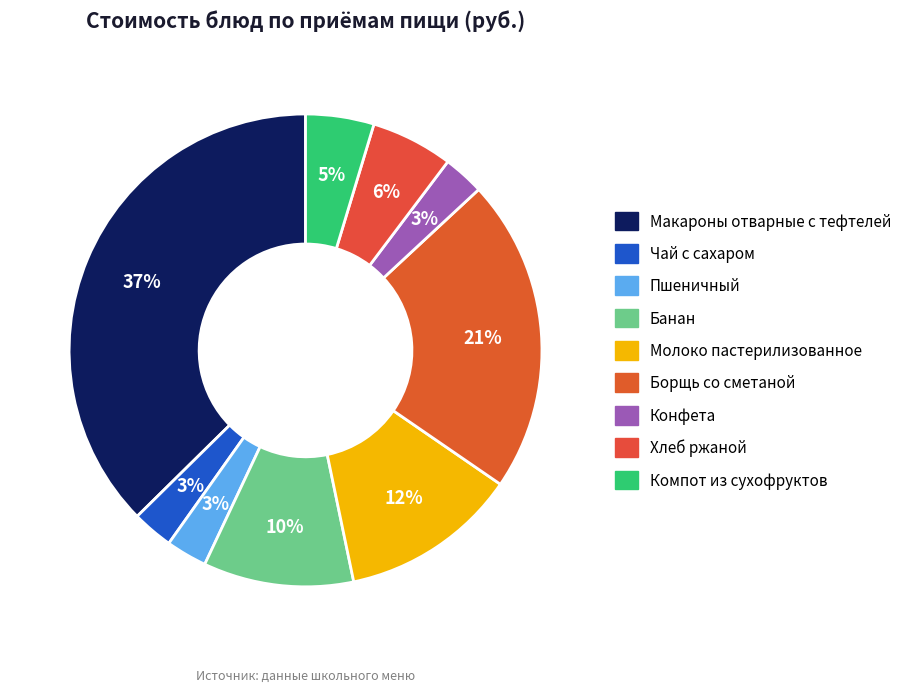

What percentage is the Хлеб ржаной slice, to the nearest percent?

6%